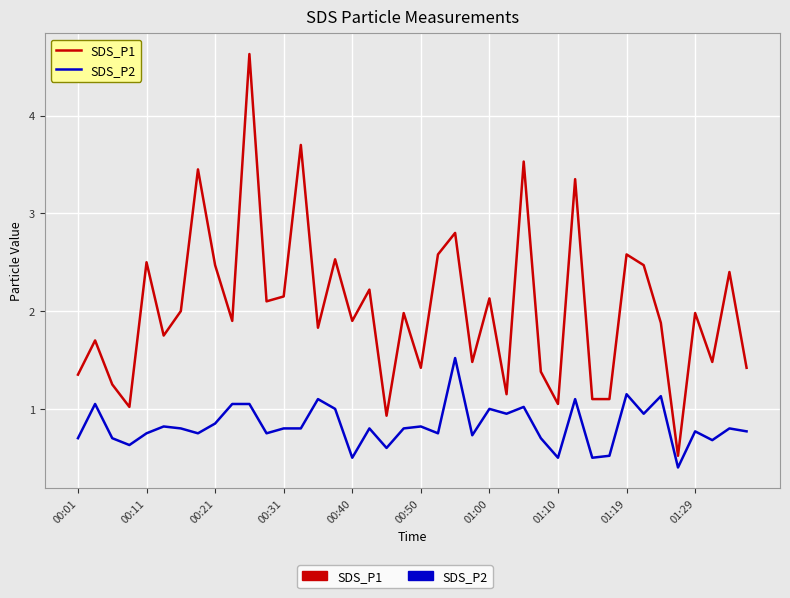

What is the difference between the maximum and minimum values in the SDS_P1 series?

4.1